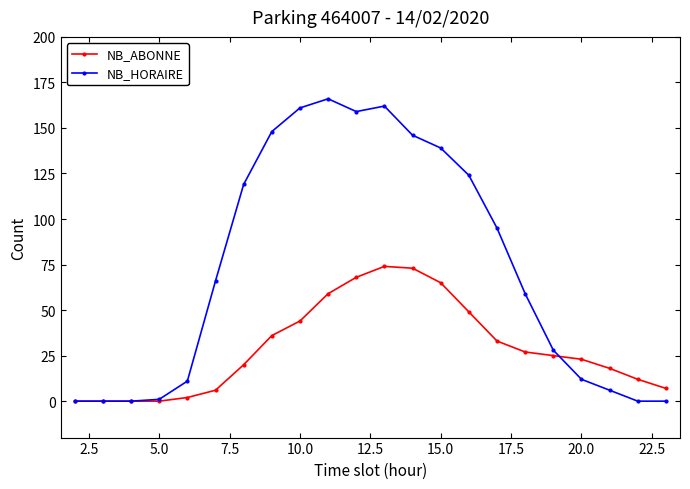

In NB_ABONNE, how many points are higher than both neighbors (excluding endpoints)?

1